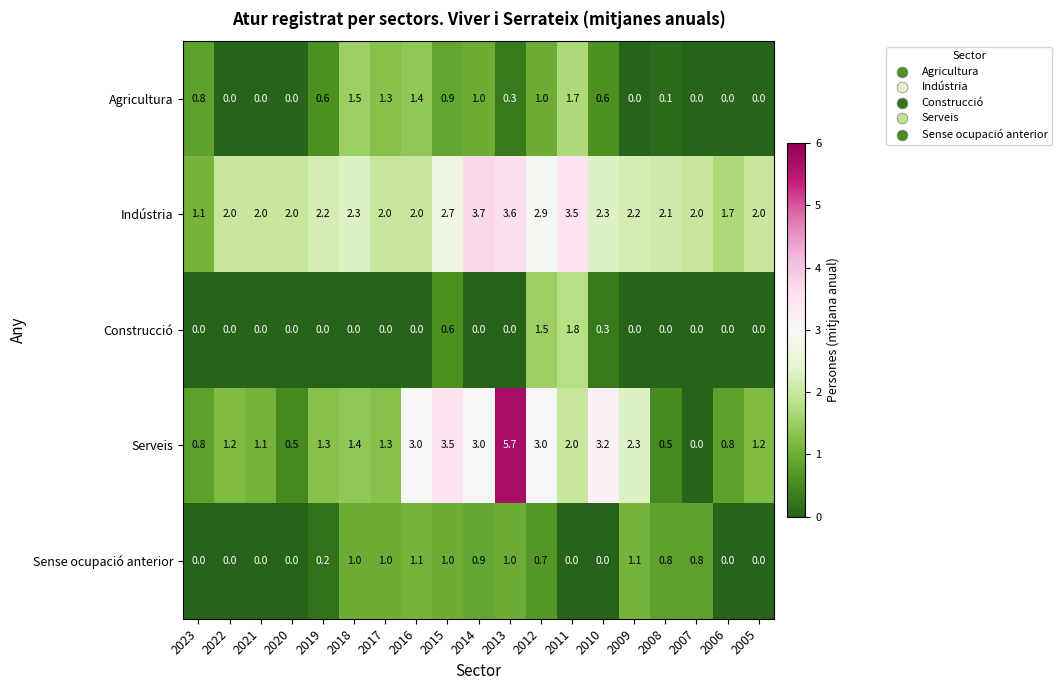

Which series changed the most between 2015 and 2009?

Serveis